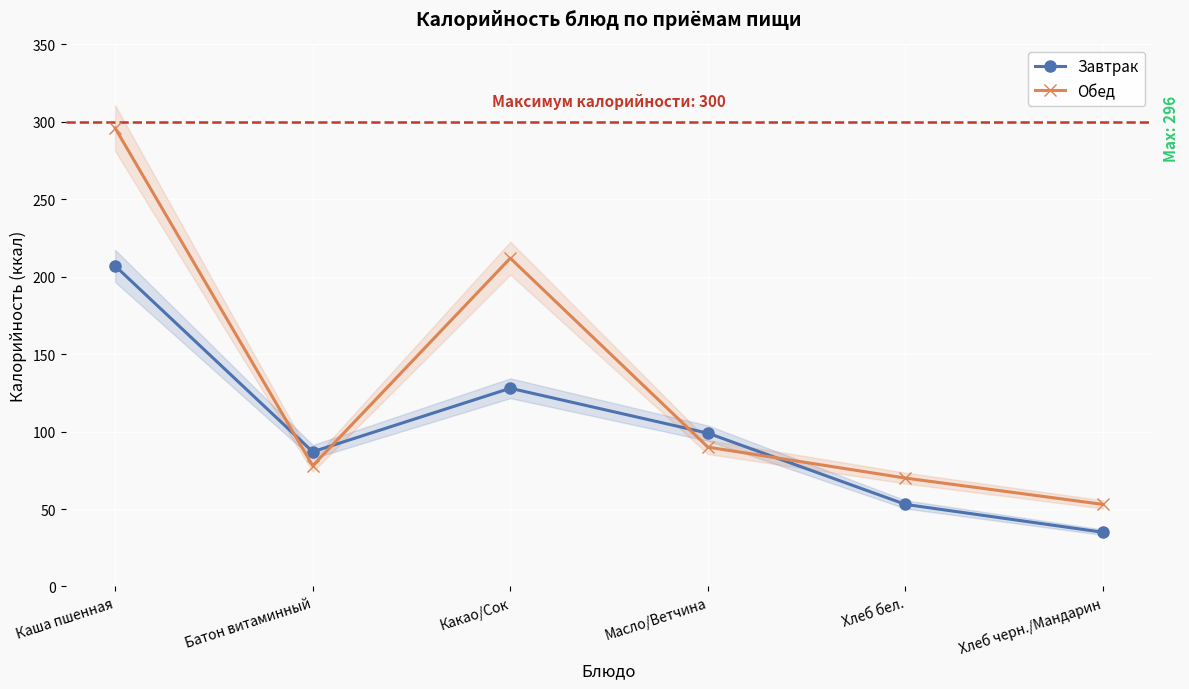

What is the total value across all series at Какао/Сок?

340